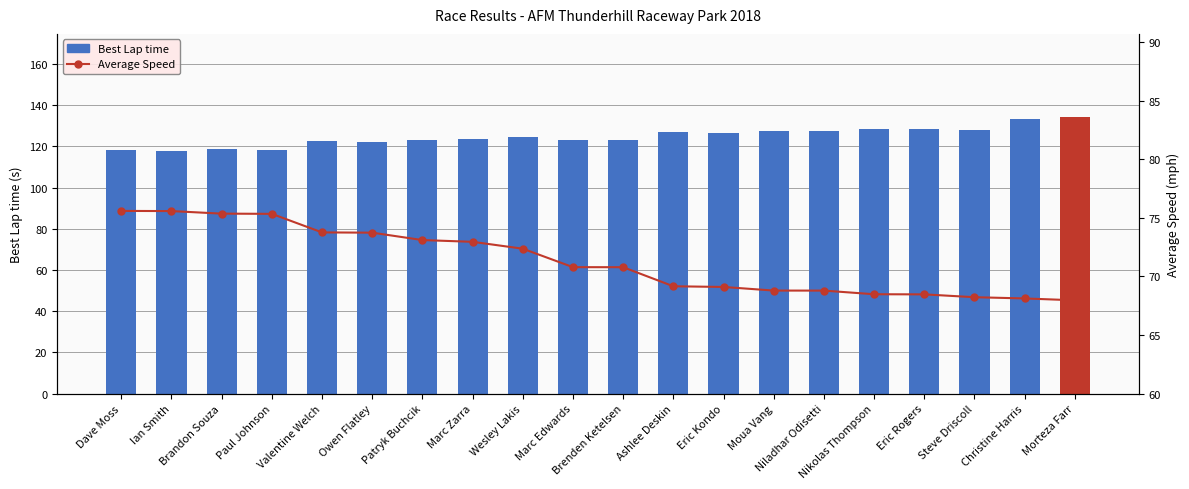

The value of Average Speed at Eric Rogers is 38.8. True or false?

False